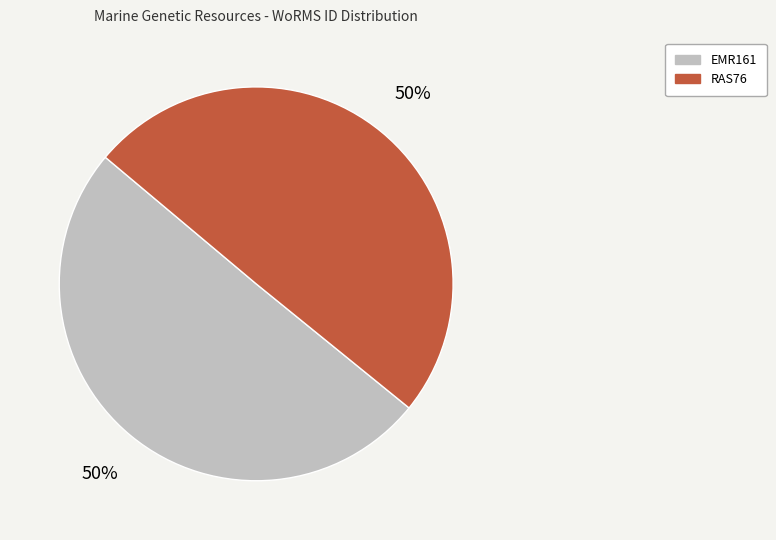

How many slices are in this pie chart?

2